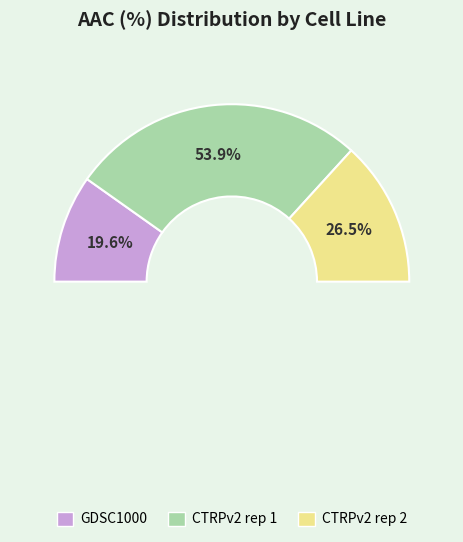

How many segments does this pie chart have?

3